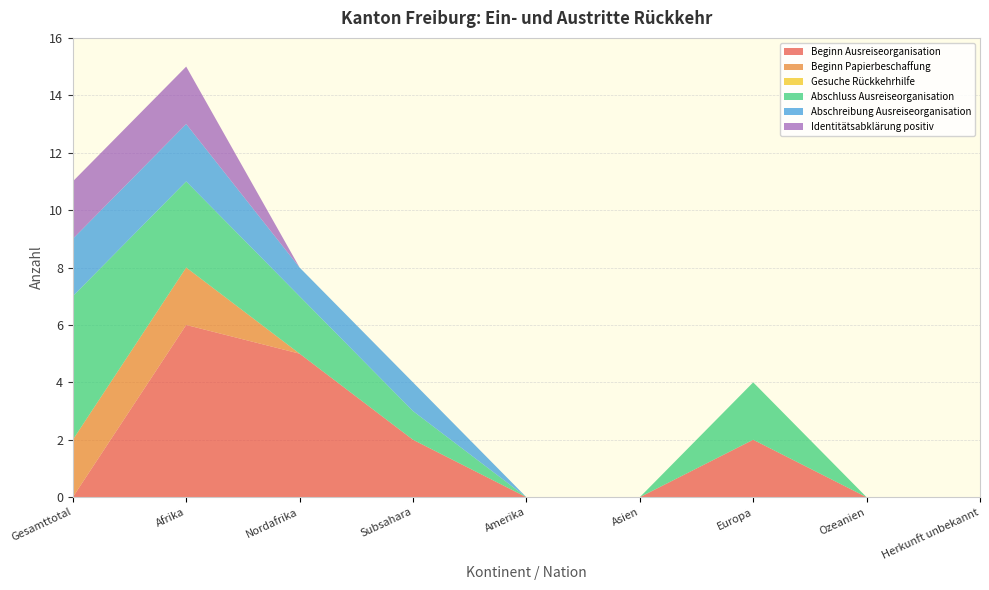

Reading right to left, what are all the values shown in this chart?

Beginn Ausreiseorganisation: Herkunft unbekannt=0	Ozeanien=0	Europa=2	Asien=0	Amerika=0	Subsahara=2	Nordafrika=5	Afrika=6	Gesamttotal=0
Beginn Papierbeschaffung: Herkunft unbekannt=0	Ozeanien=0	Europa=0	Asien=0	Amerika=0	Subsahara=0	Nordafrika=0	Afrika=2	Gesamttotal=2
Gesuche Rückkehrhilfe: Herkunft unbekannt=0	Ozeanien=0	Europa=0	Asien=0	Amerika=0	Subsahara=0	Nordafrika=0	Afrika=0	Gesamttotal=0
Abschluss Ausreiseorganisation: Herkunft unbekannt=0	Ozeanien=0	Europa=2	Asien=0	Amerika=0	Subsahara=1	Nordafrika=2	Afrika=3	Gesamttotal=5
Abschreibung Ausreiseorganisation: Herkunft unbekannt=0	Ozeanien=0	Europa=0	Asien=0	Amerika=0	Subsahara=1	Nordafrika=1	Afrika=2	Gesamttotal=2
Identitätsabklärung positiv: Herkunft unbekannt=0	Ozeanien=0	Europa=0	Asien=0	Amerika=0	Subsahara=0	Nordafrika=0	Afrika=2	Gesamttotal=2